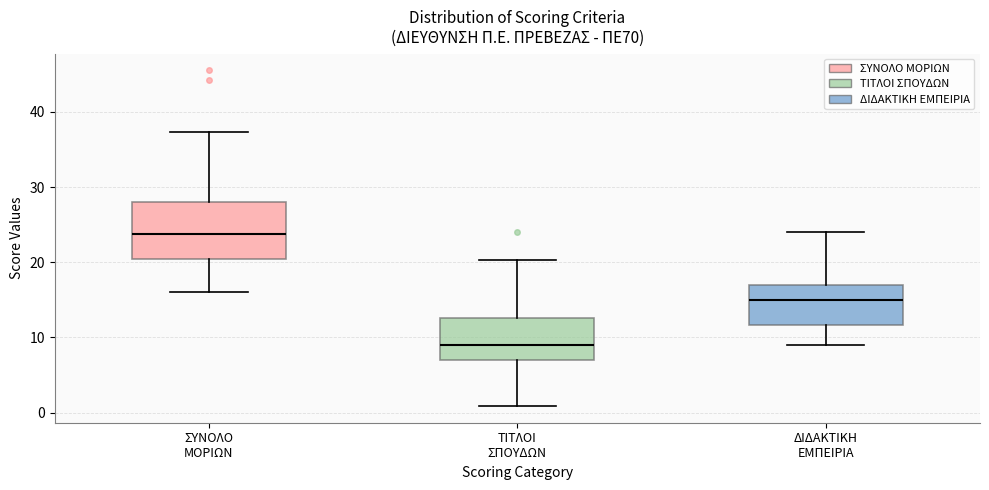

Reading left to right, transcribe this box plot: for each box, give where its median line is, the range the box spans, and where its two whiskers end, as read against the y-axis. The values are not printed on the chart, so give them approximately, as read against the axis.

ΣΥΝΟΛΟ ΜΟΡΙΩΝ: median 24, box 20 to 28, whiskers 16 to 37
ΤΙΤΛΟΙ ΣΠΟΥΔΩΝ: median 9, box 7 to 13, whiskers 1 to 20
ΔΙΔΑΚΤΙΚΗ ΕΜΠΕΙΡΙΑ: median 15, box 12 to 17, whiskers 9 to 24